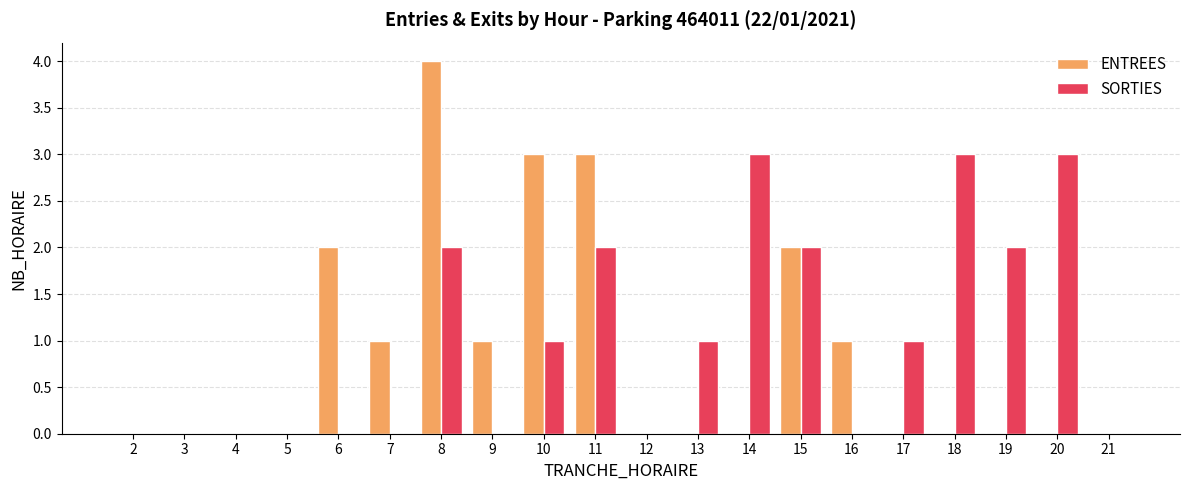

At which category is the sum across all series the highest?

8